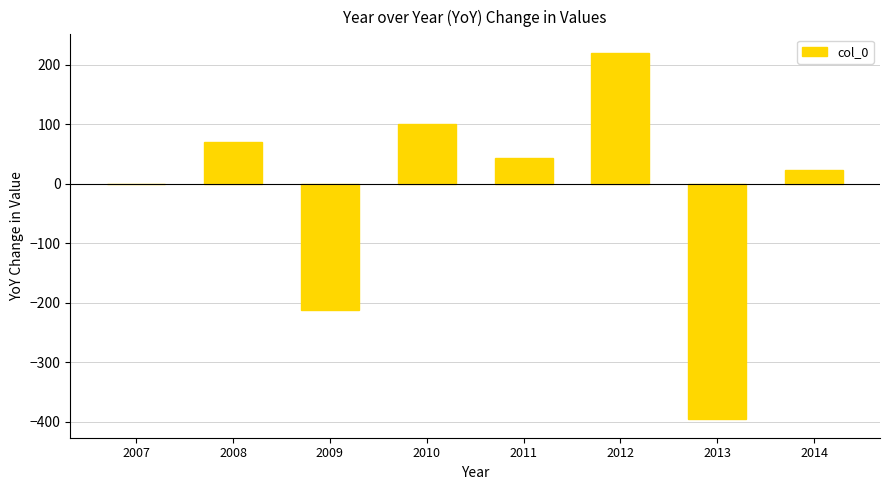

Count the number of categories in the chart.

8